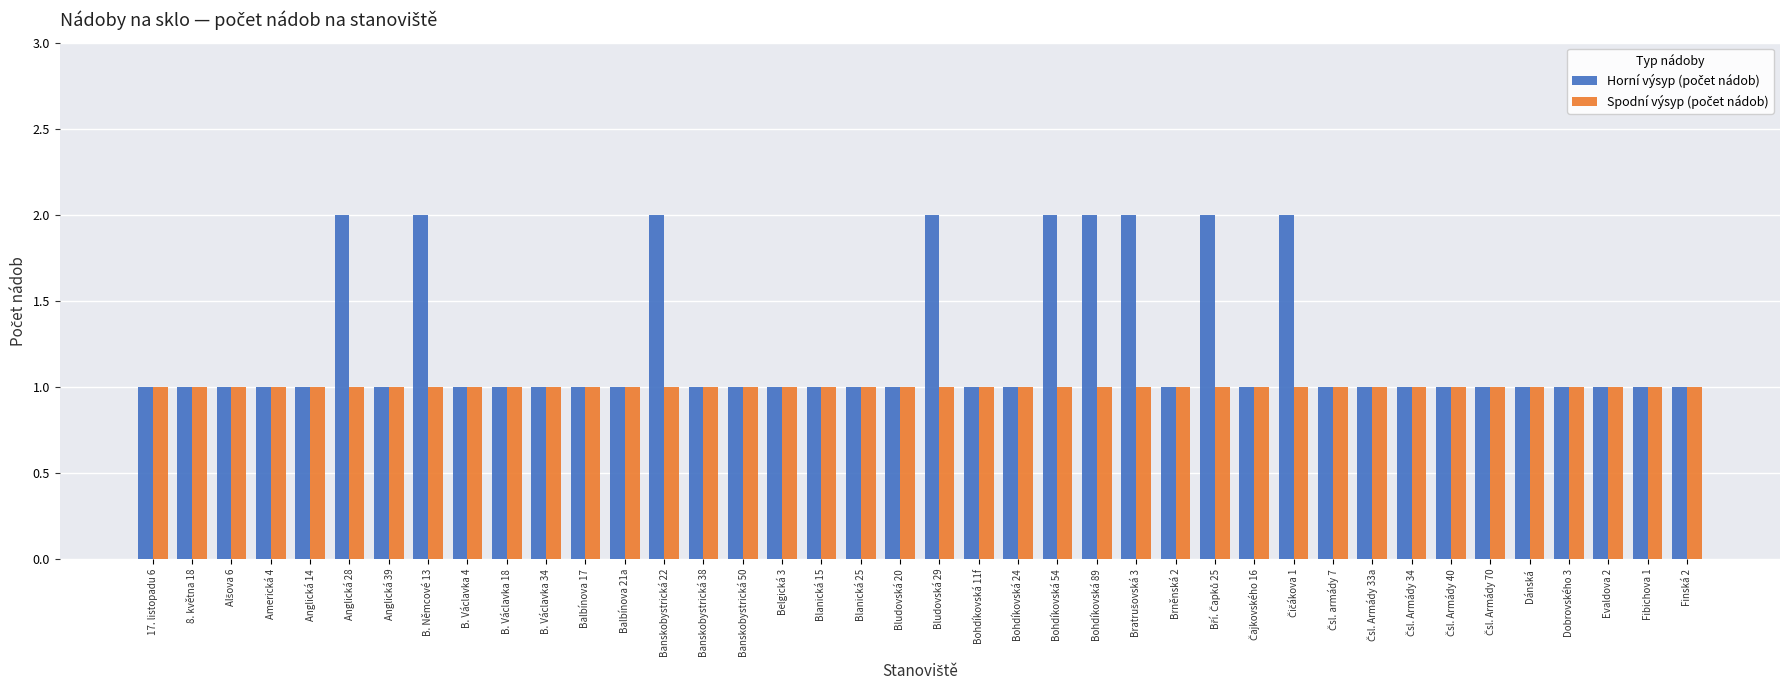

Is it true that Spodní výsyp (počet nádob) equals 1 at Bohdíkovská 24?

False